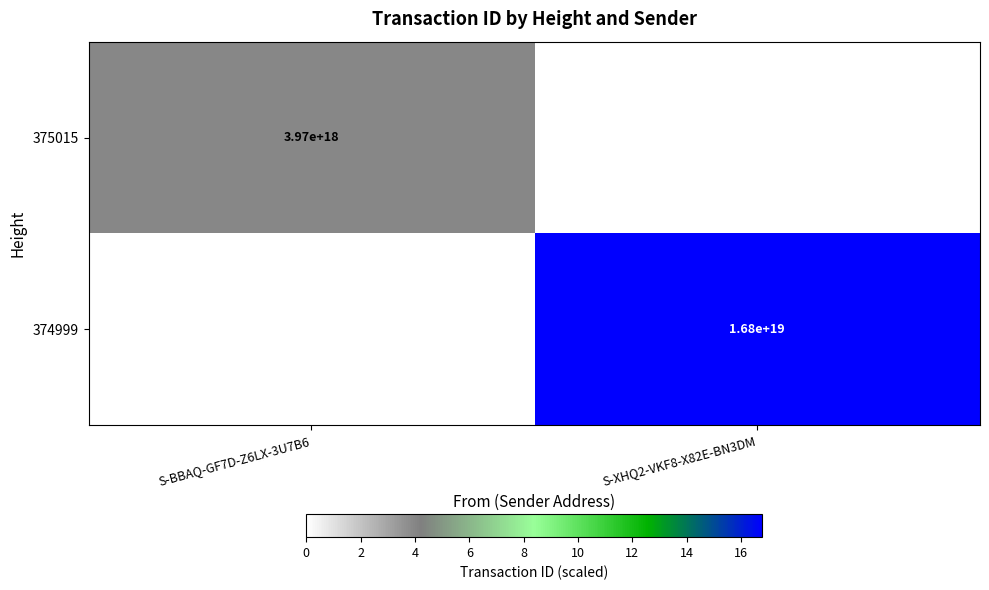

The 374999 series shows 16800000000000000000 at S-XHQ2-VKF8-X82E-BN3DM. True or false?

True